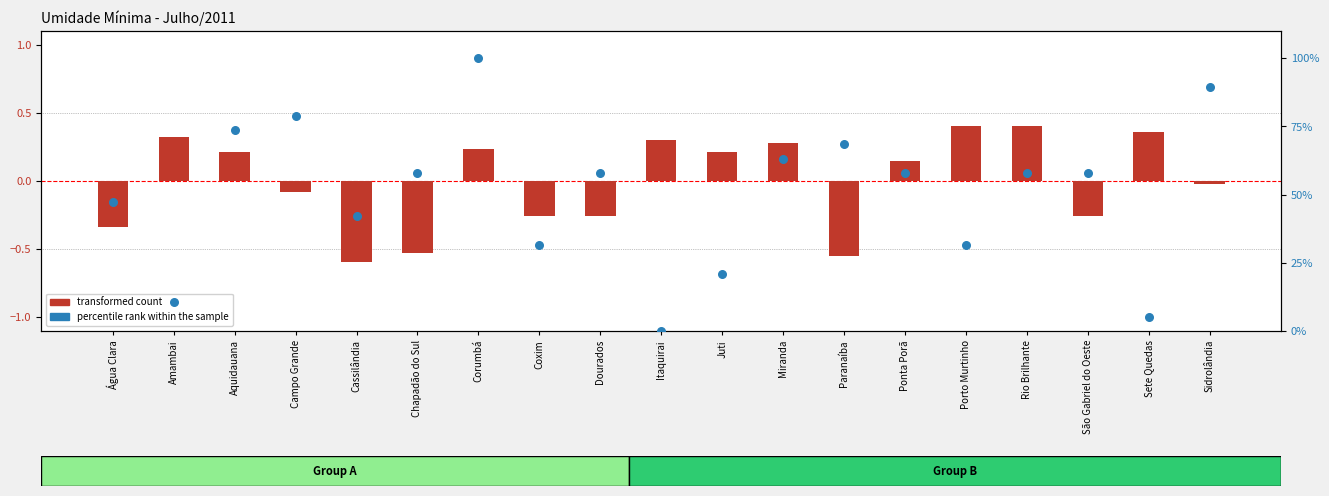

Which series has the largest Y range (max minus min)?

percentile rank within the sample